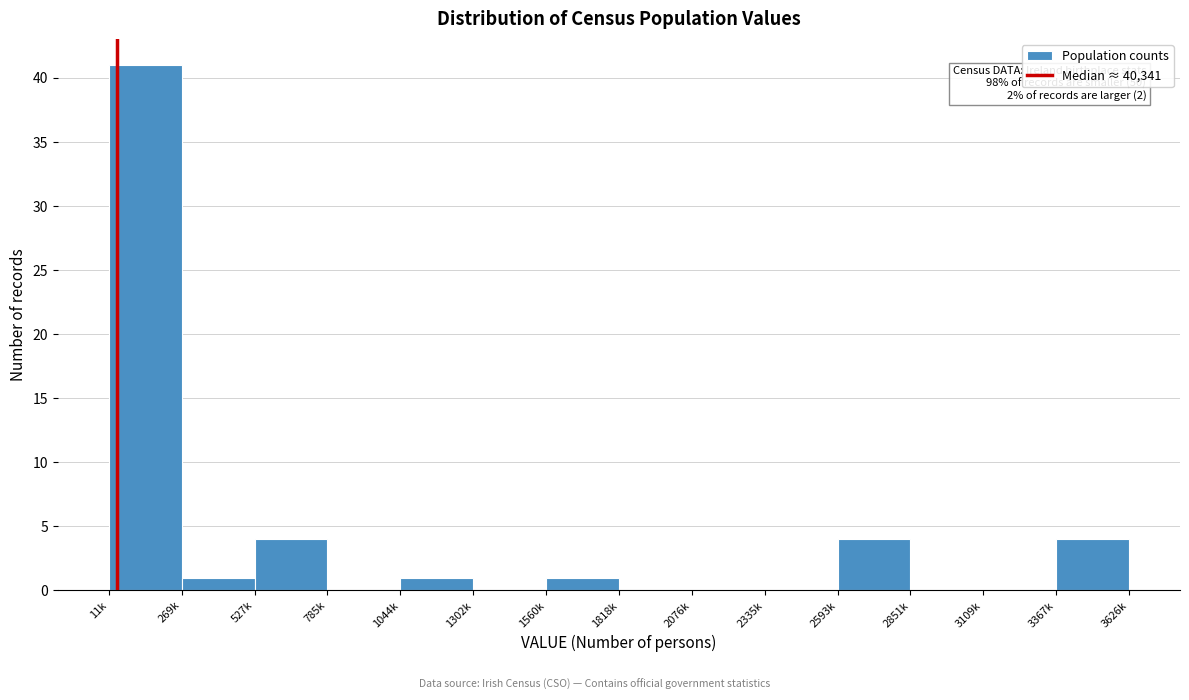

Reading left to right, what are all the values shown in this chart?

11k=41	269k=1	527k=4	785k=0	1044k=1	1302k=0	1560k=1	1818k=0	2076k=0	2335k=0	2593k=4	2851k=0	3109k=0	3367k=4